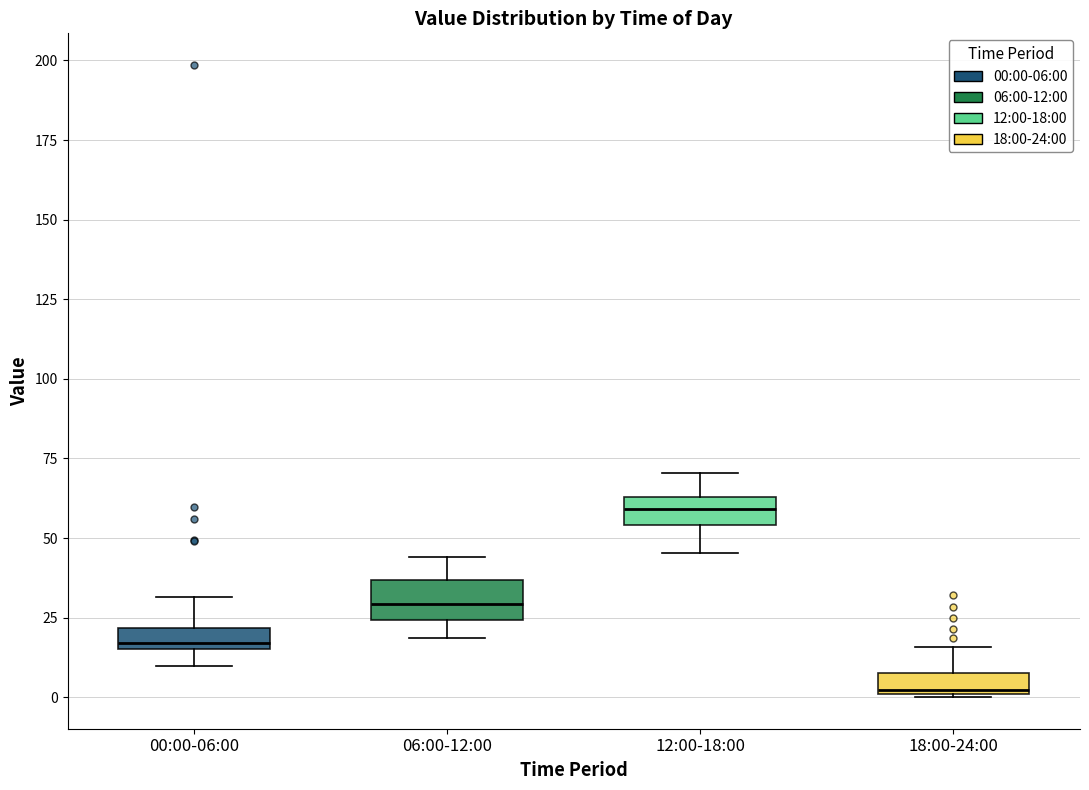

Where does the median line of the box for 06:00-12:00 sit on the y-axis? The values are not printed on the chart, so give them approximately, as read against the axis.

30